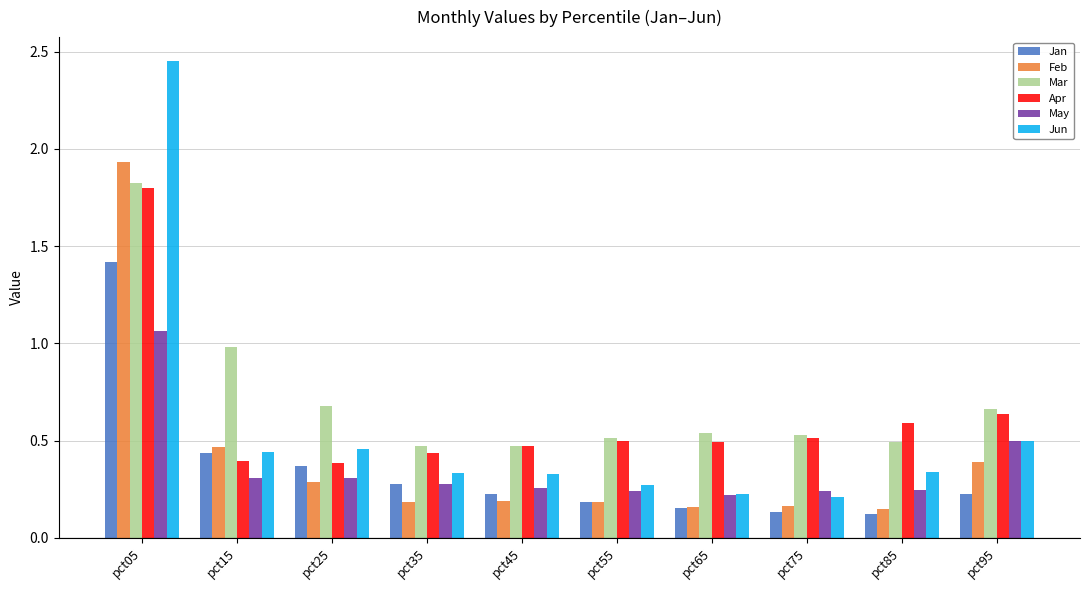

Is the value of Jan at pct05 greater than the value of May at pct05?

Yes